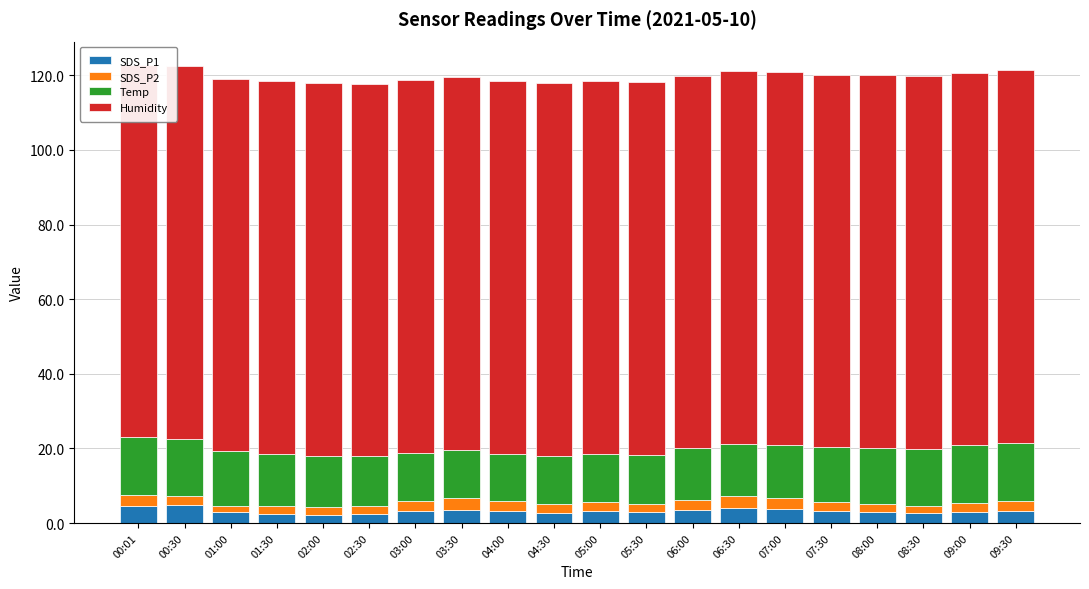

What are all the series names shown in the legend?

SDS_P1, SDS_P2, Temp, Humidity